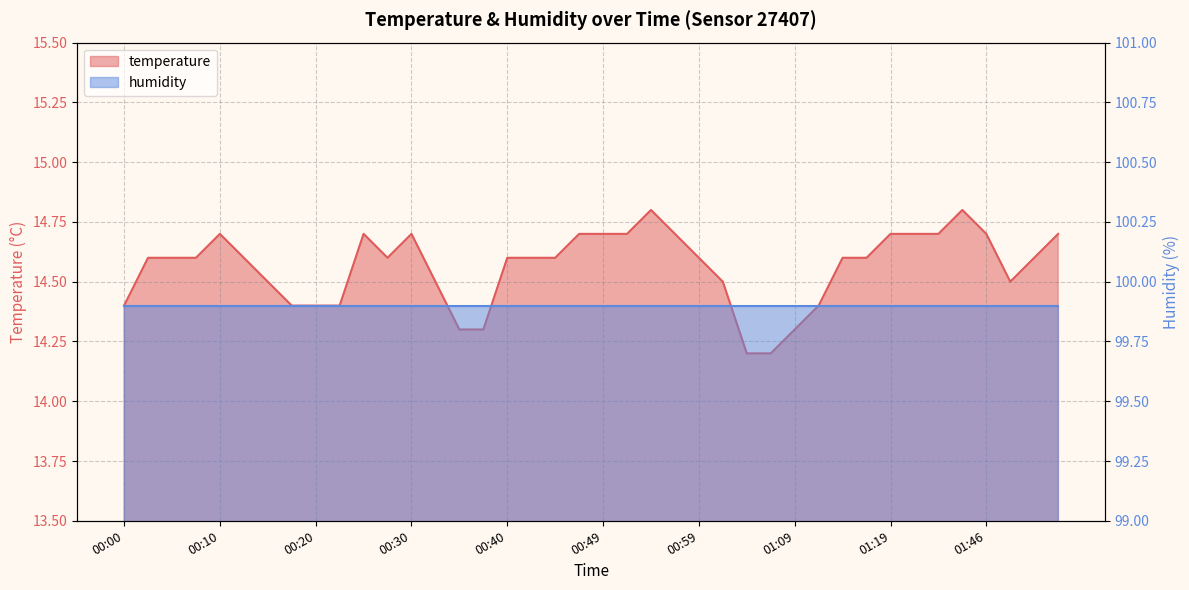

How many interior local valleys (lower than both neighbors) does the data have?

2